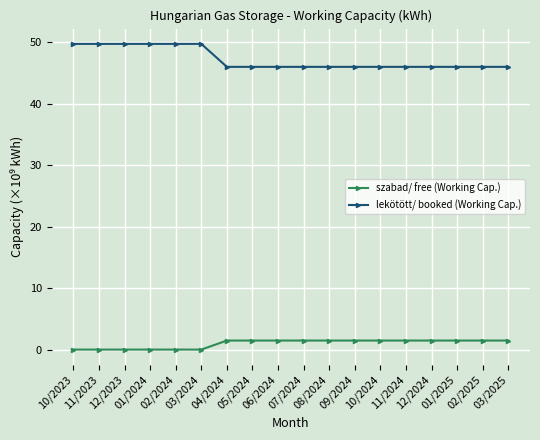

Is this an area chart (filled region under the line)?

No